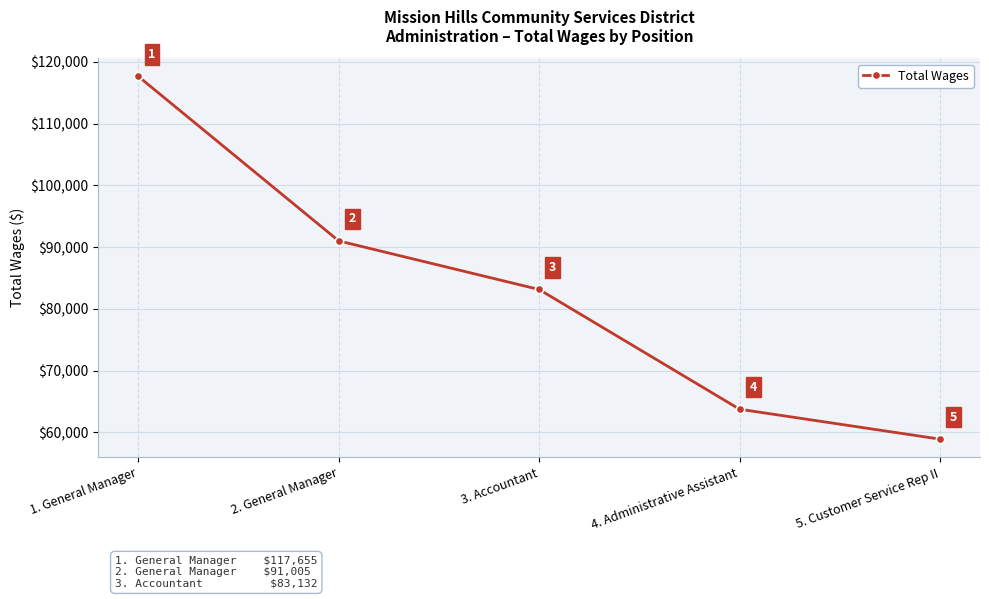

Read the value at 4. Administrative Assistant, to the nearest 50.

63750